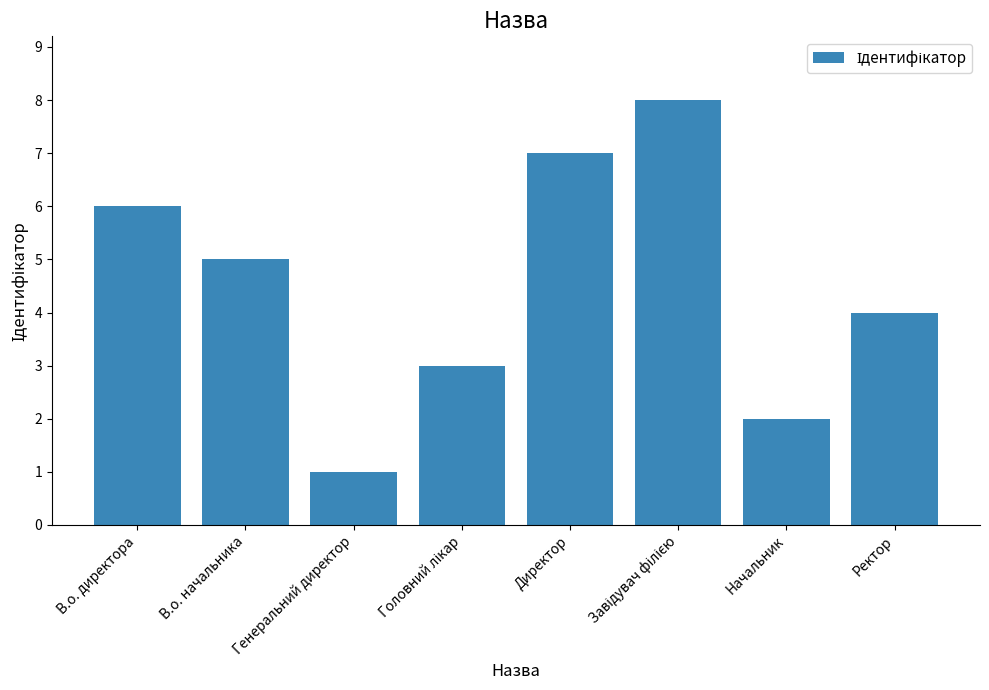

What is the difference between the maximum and minimum values?

7